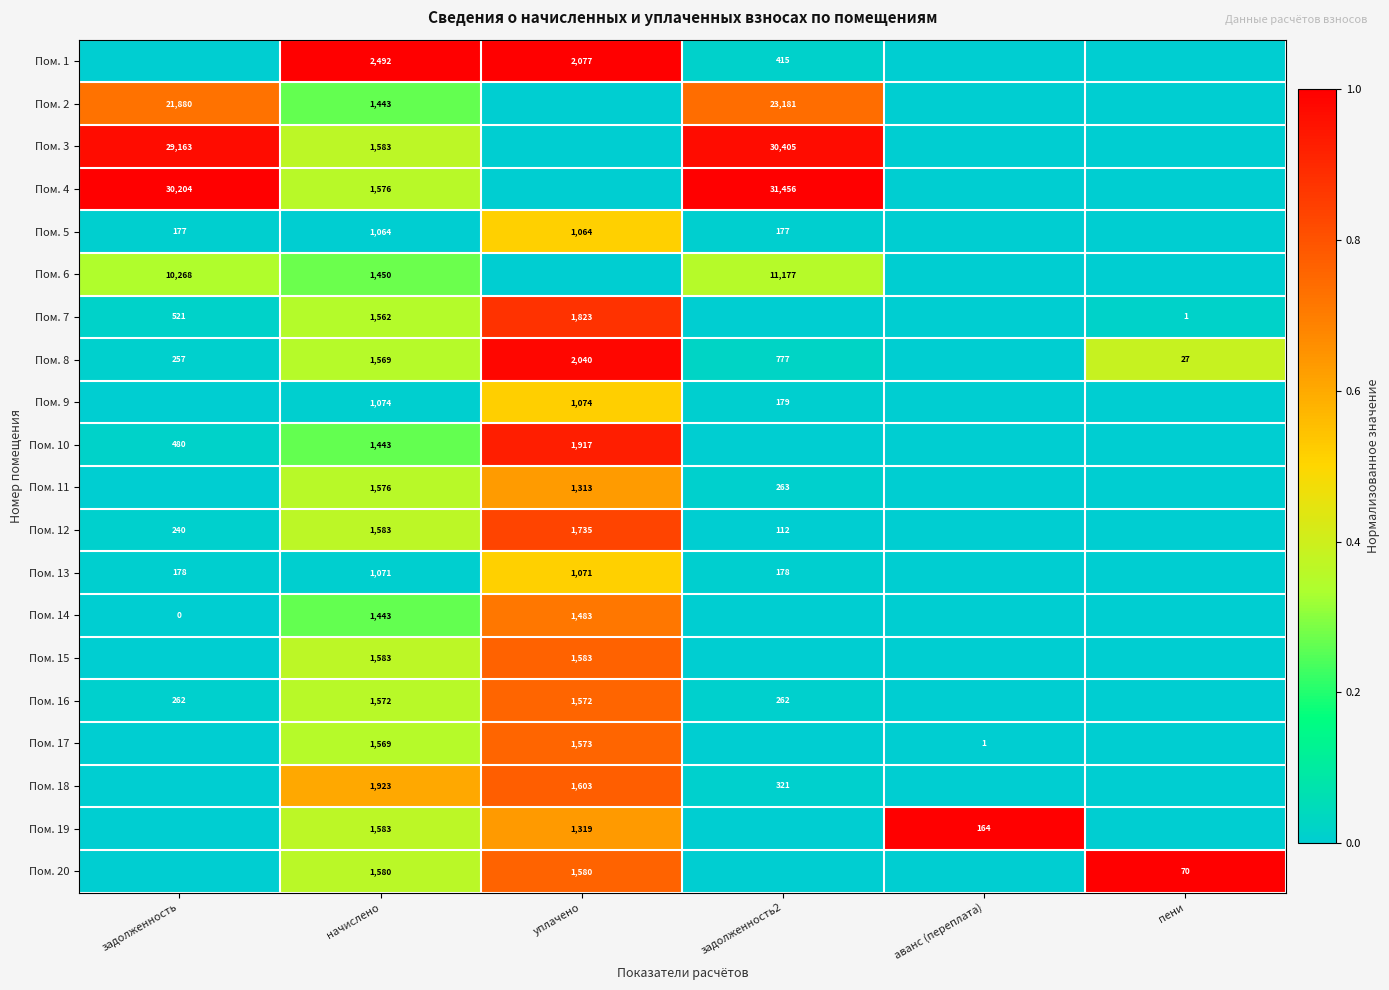

The value of Пом. 11 at начислено is 1576. True or false?

True